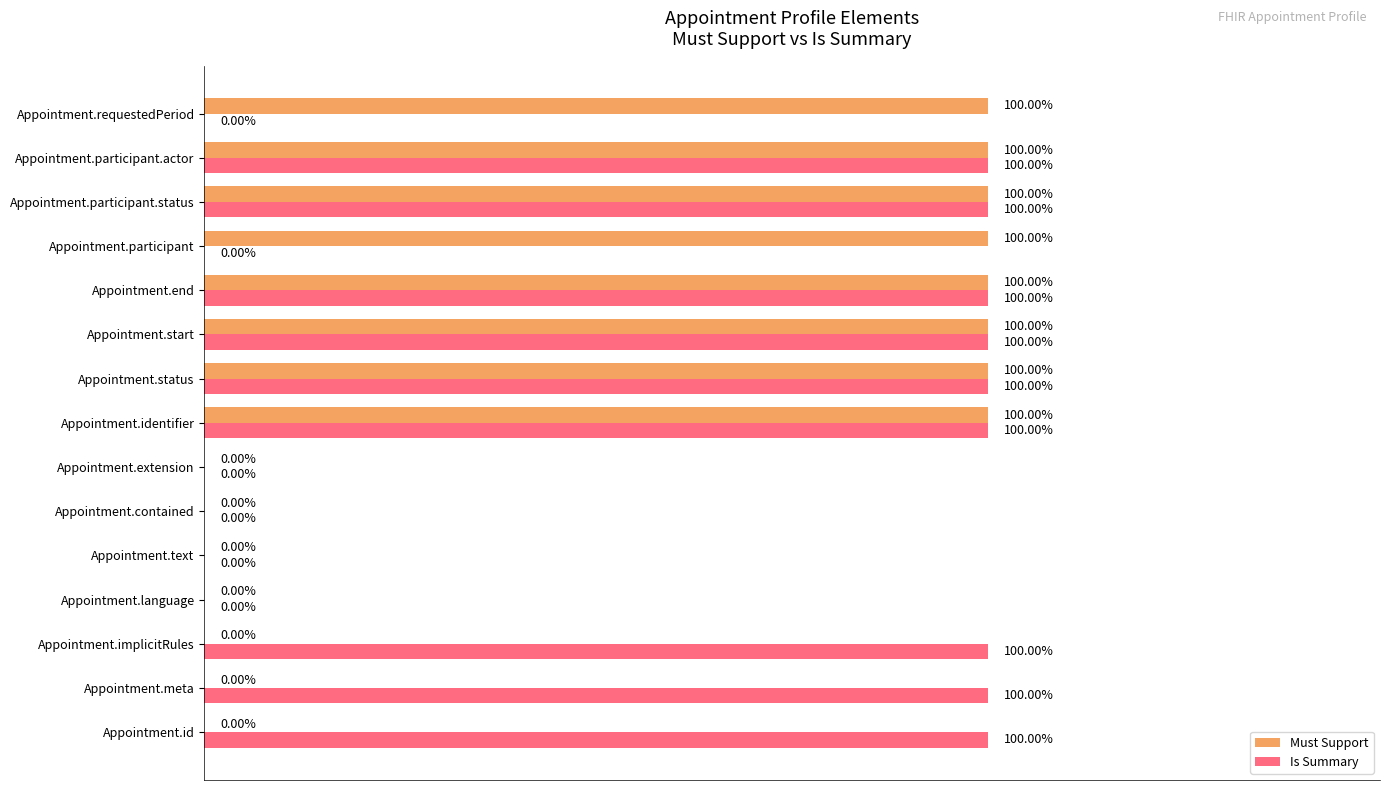

What are all the series names shown in the legend?

Must Support, Is Summary